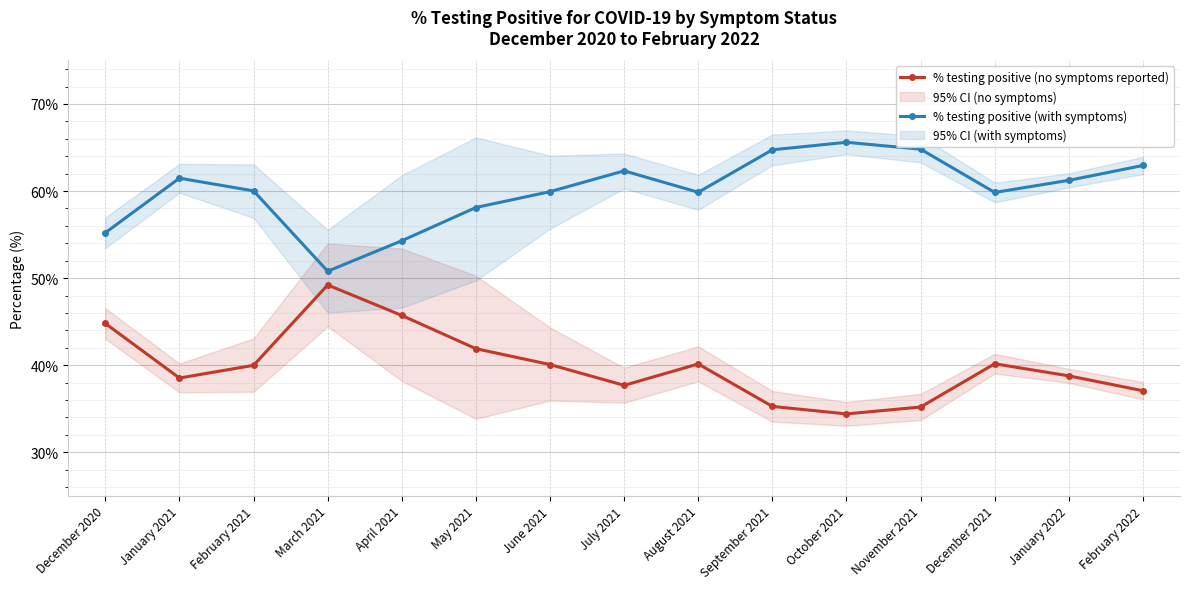

Which series has the largest total across all categories?

% testing positive (with symptoms)